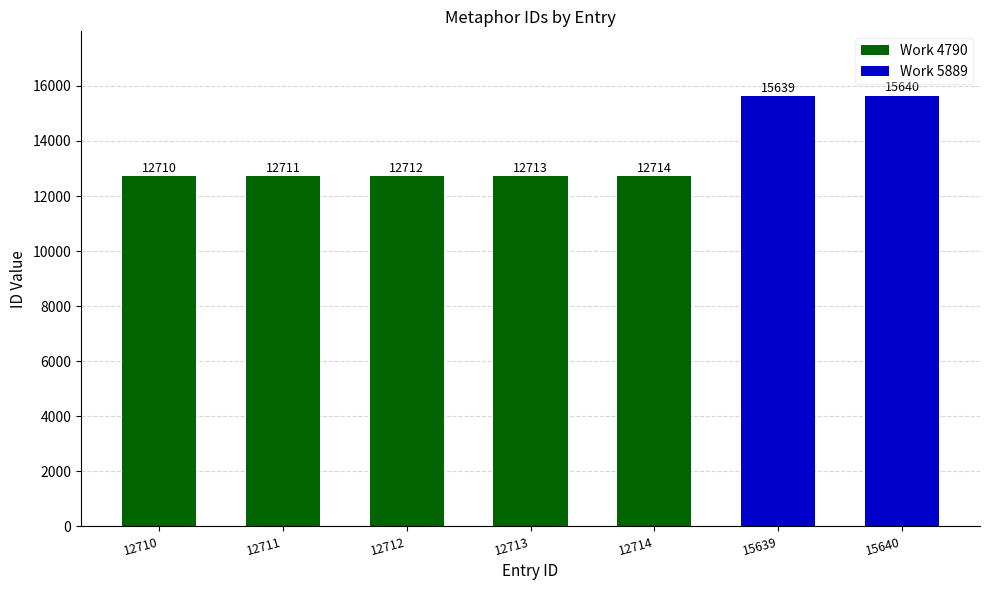

Between 15640 and 15639, which is larger?

15640